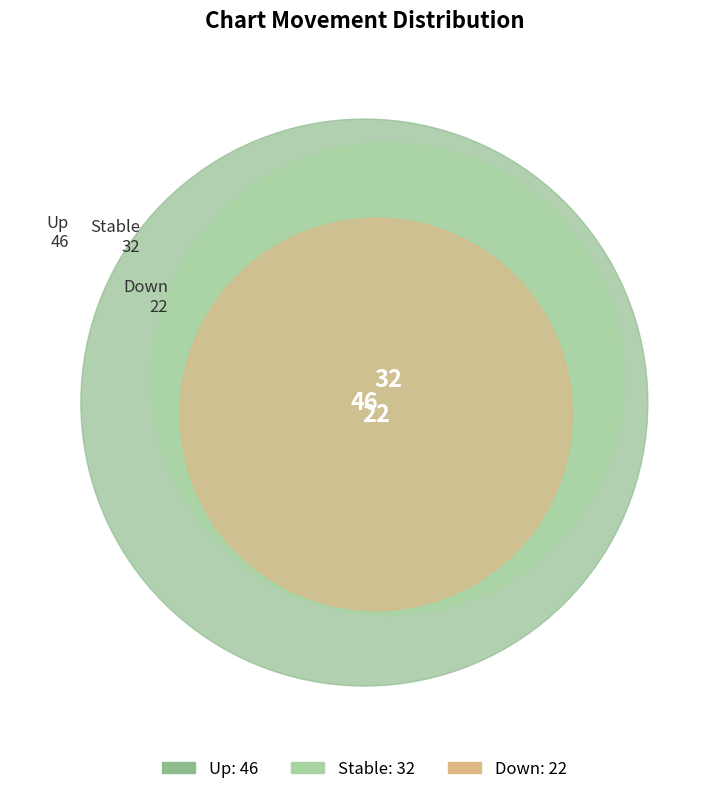

What is the total percentage of - and up?

78.0%